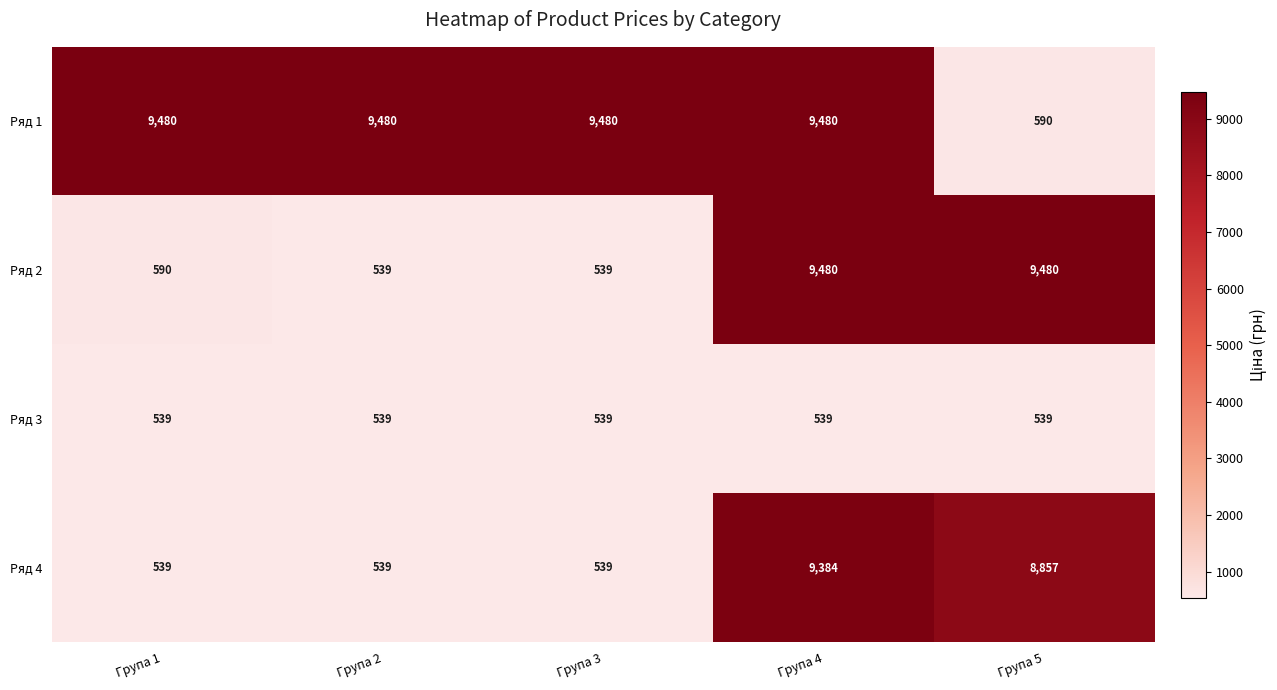

The value of Ряд 4 at Група 5 is 8857. True or false?

True